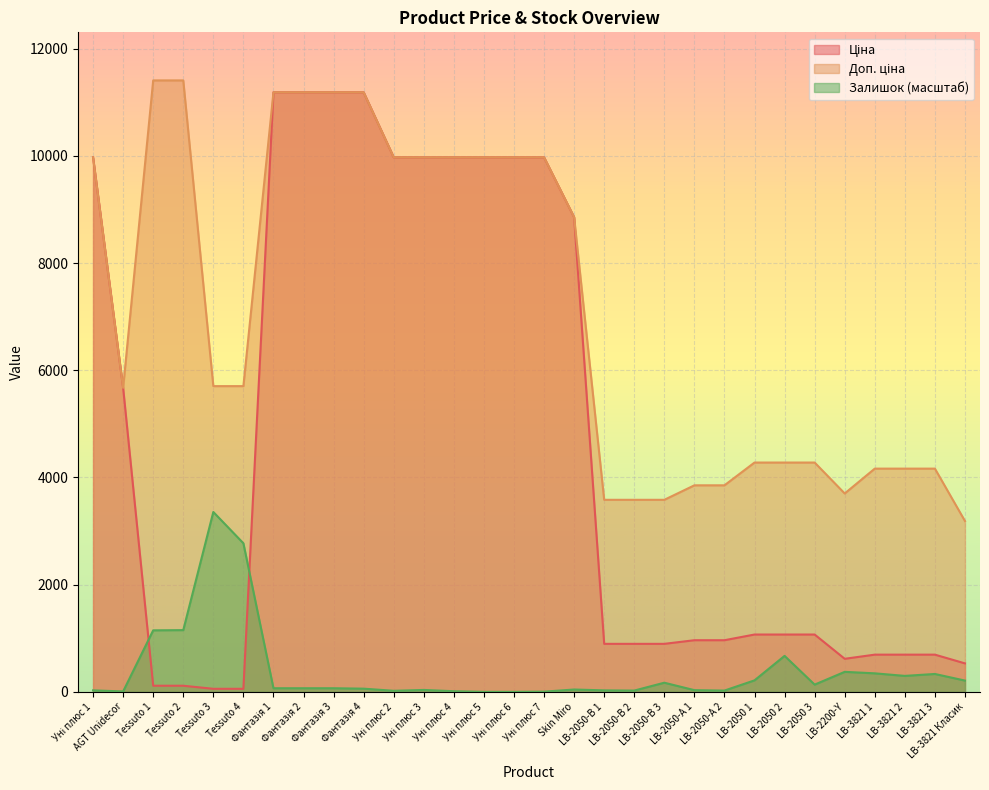

Is it true that Ціна equals 11188.2 at Фантазія 1?

True